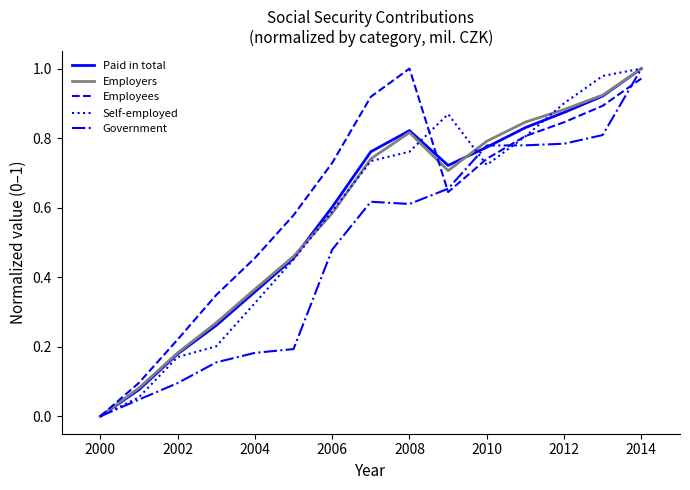

Is this an area chart (filled region under the line)?

No